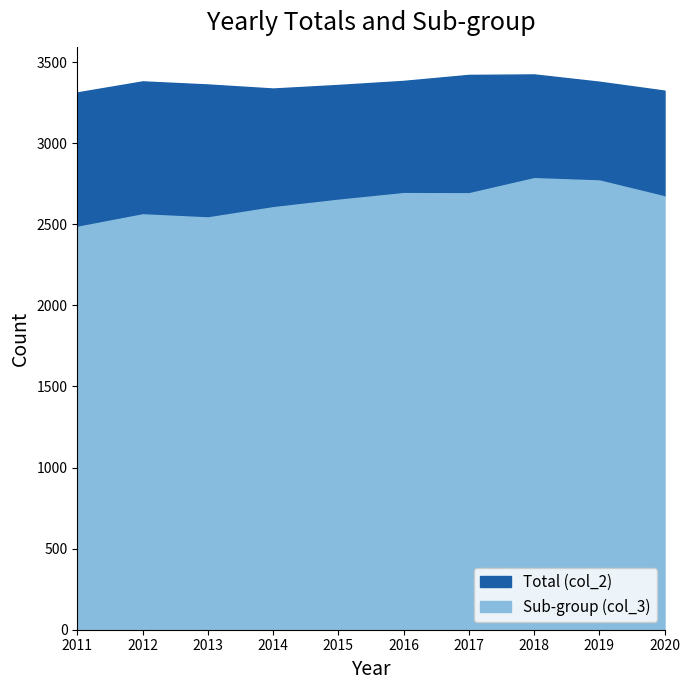

Which series has the largest range (max minus min)?

Sub-group (col_3)